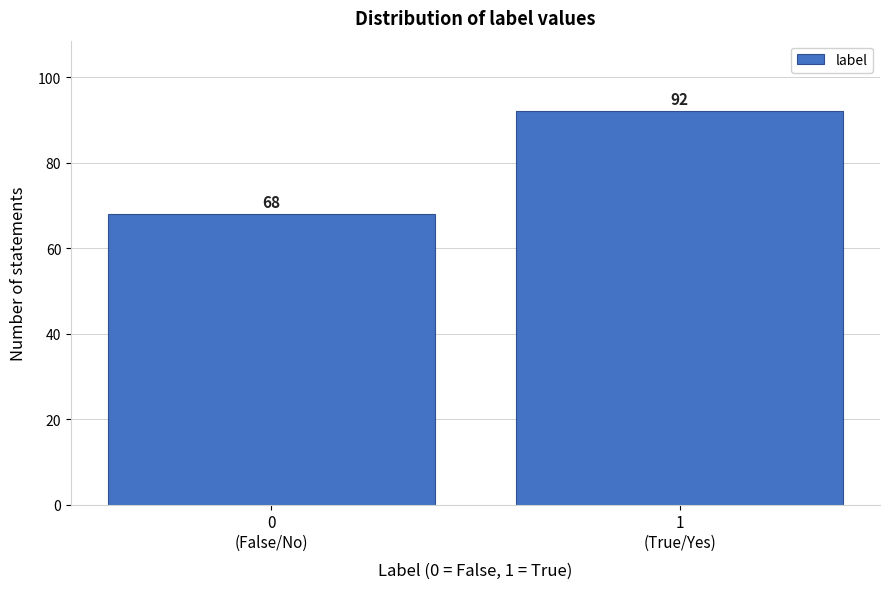

Reading left to right, transcribe all the data shown in this chart.

68	92